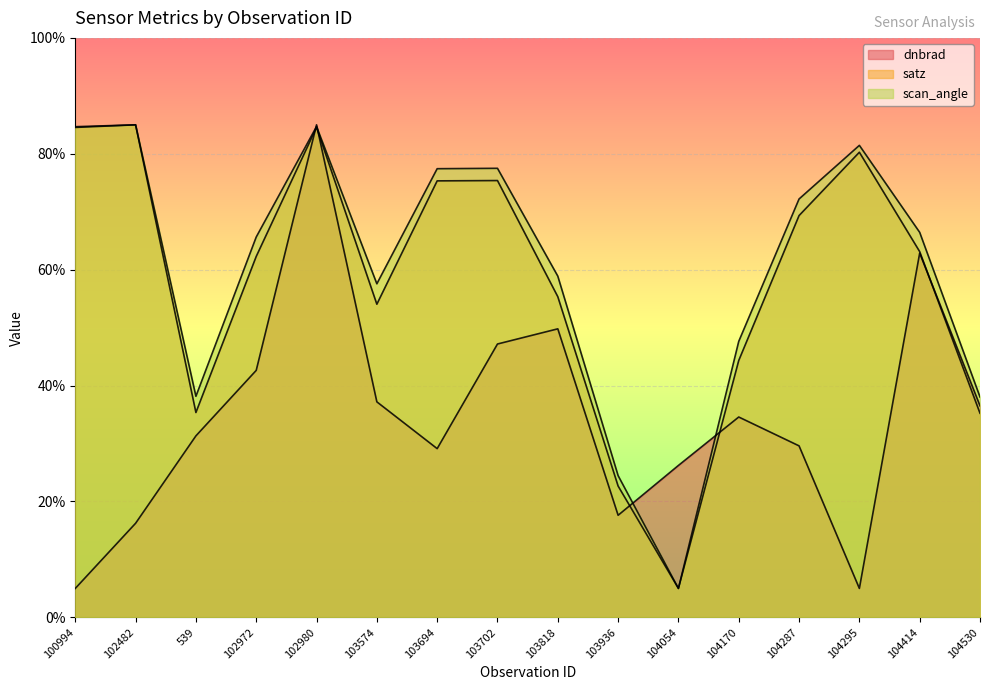

How many values in the satz series are below 63?

8